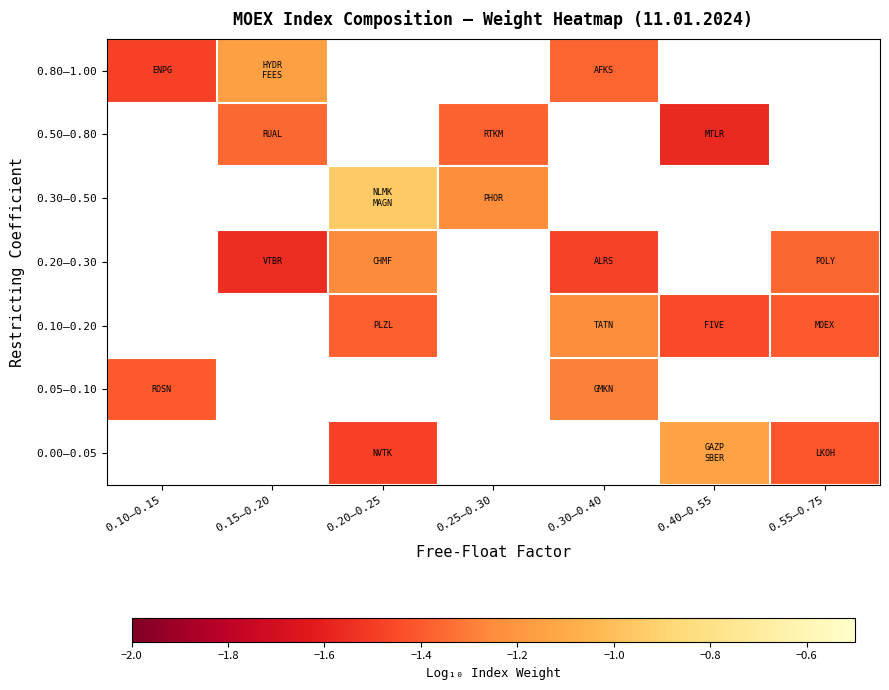

Which has a higher value, 0.15–0.20 or 0.55–0.75?

0.55–0.75